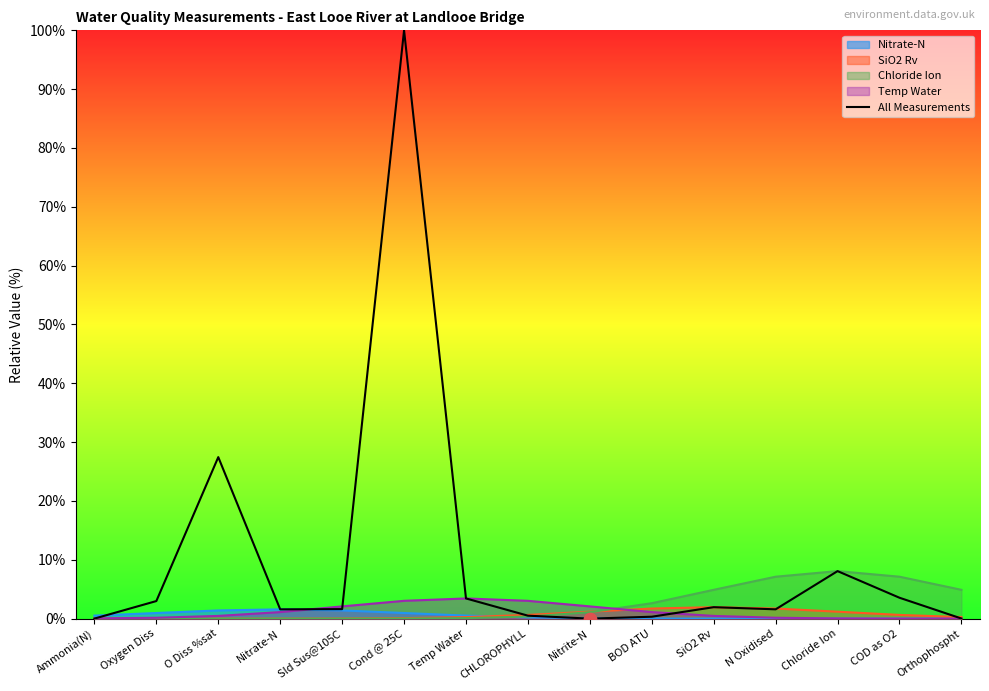

Which has a higher value, Nitrite-N or SiO2 Rv?

SiO2 Rv